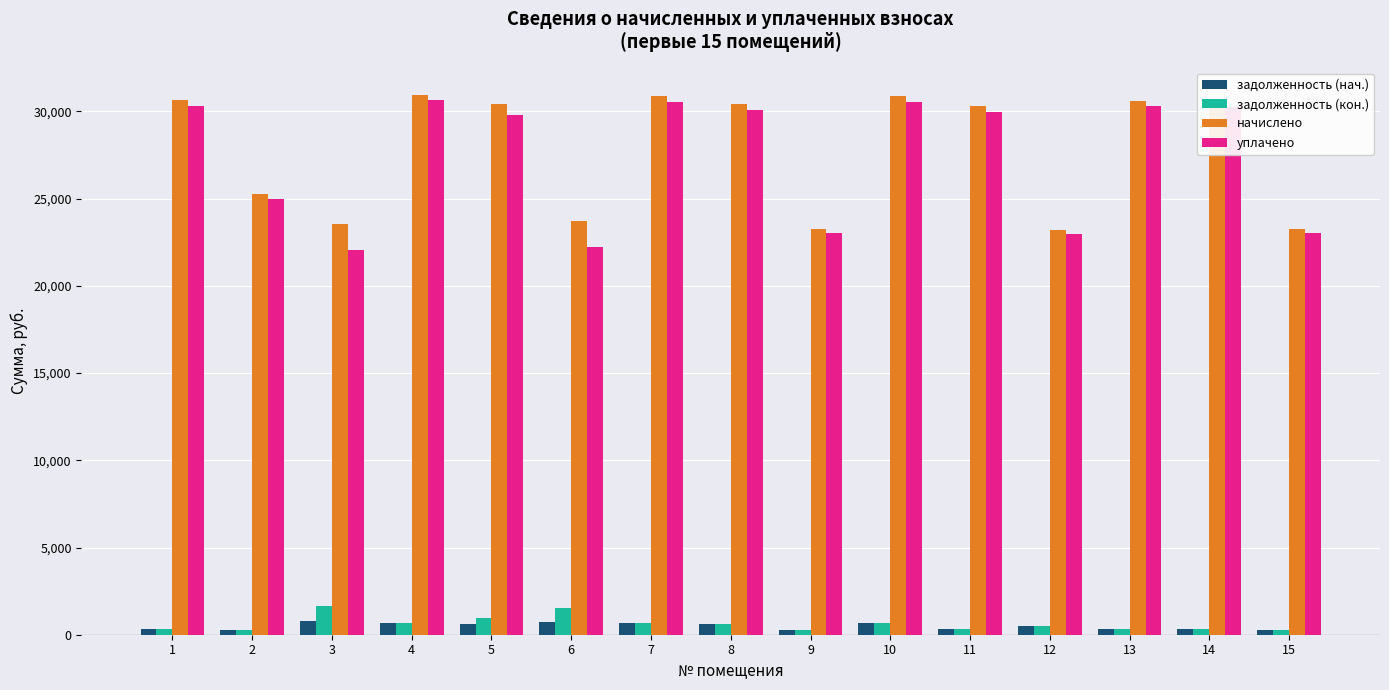

Which series changed the most between 2 and 14?

начислено